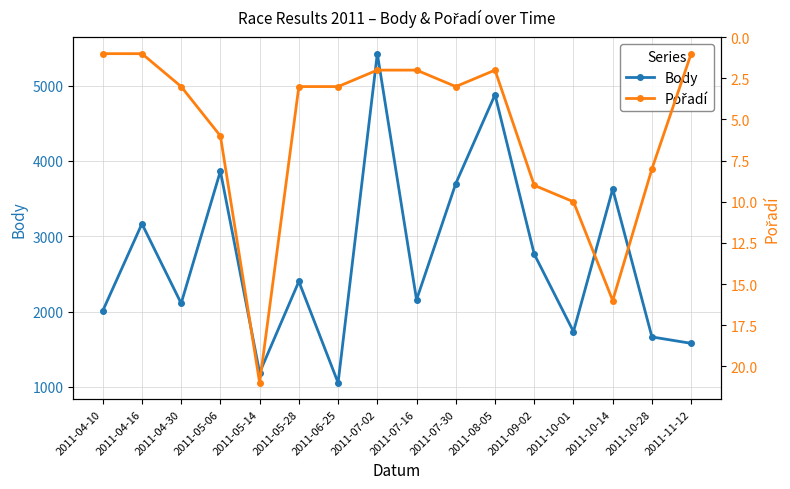

What position from the left is 2011-08-05?

11